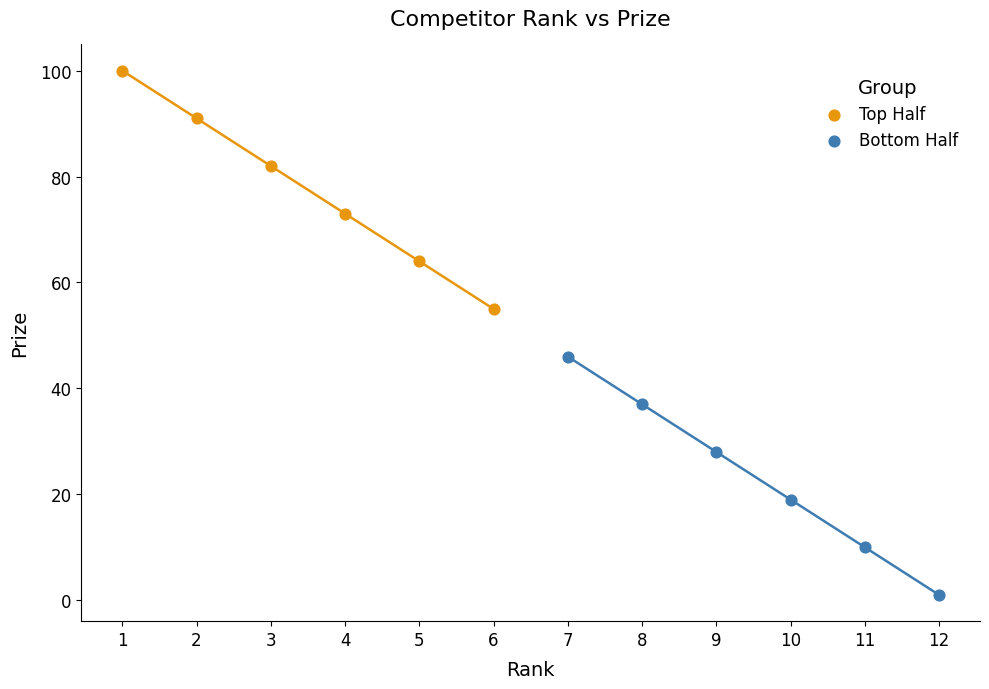

Which series reaches the maximum Y coordinate?

Top Half